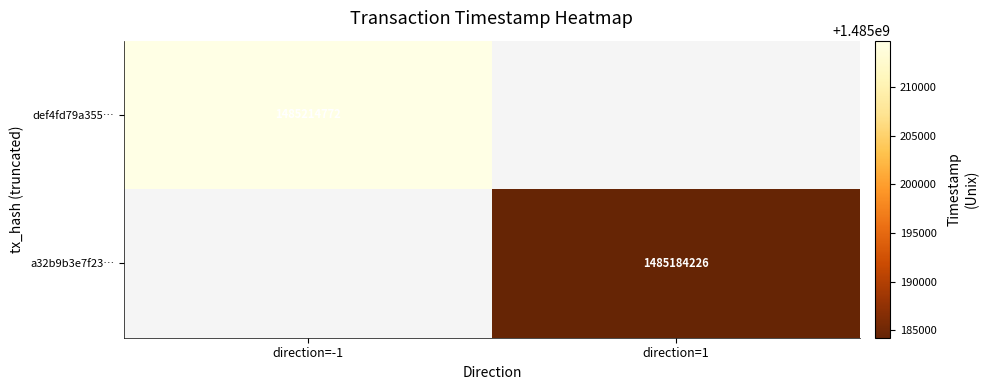

True or false: a32b9b3e7f23… has a value of 1485184226 at direction=1.

True